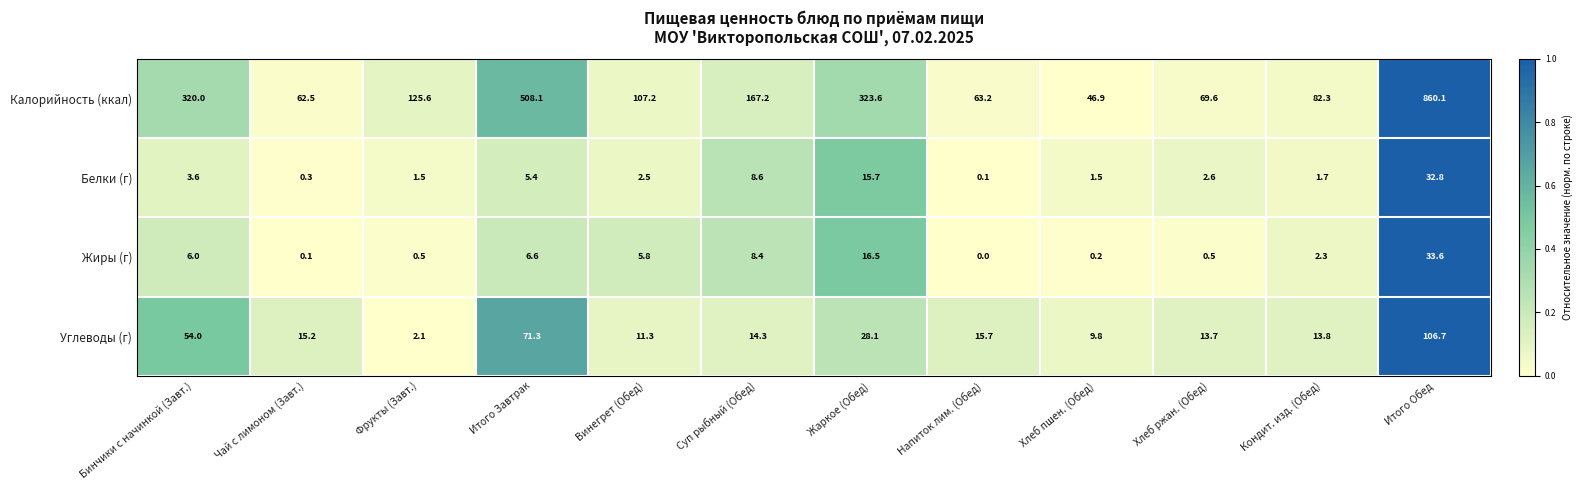

At which category is the sum across all series the highest?

Итого Обед